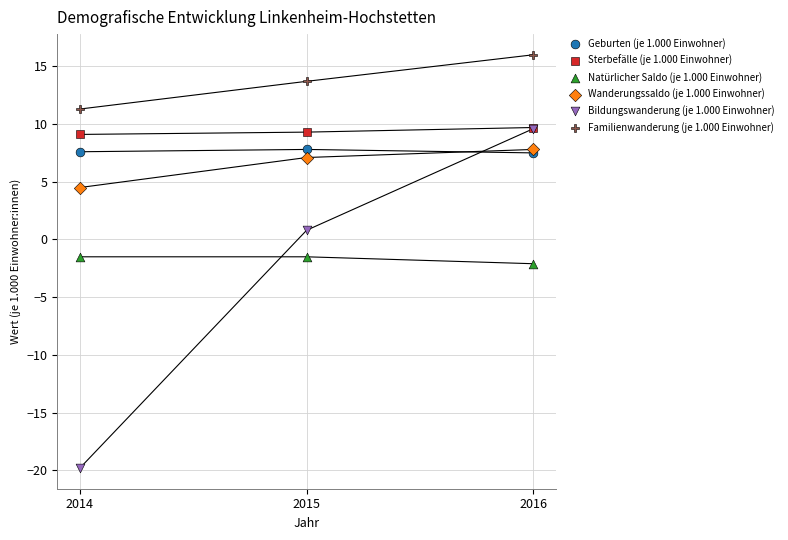

What are all the series names shown in the legend?

Geburten (je 1.000 Einwohner), Sterbefälle (je 1.000 Einwohner), Natürlicher Saldo (je 1.000 Einwohner), Wanderungssaldo (je 1.000 Einwohner), Bildungswanderung (je 1.000 Einwohner), Familienwanderung (je 1.000 Einwohner)